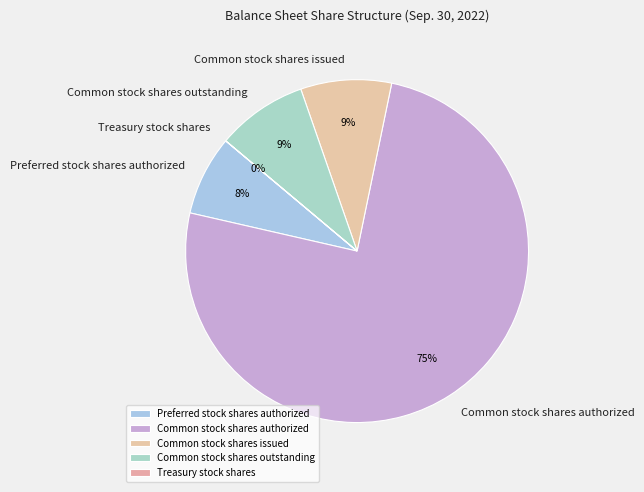

To the nearest percent, what is the average slice percentage?

20%